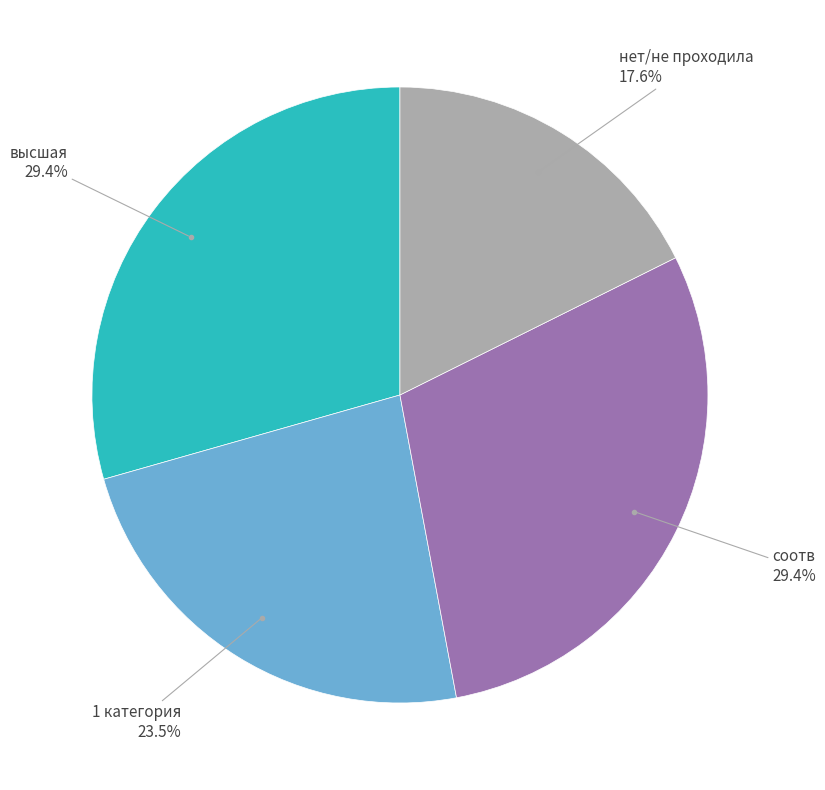

How many segments does this pie chart have?

4